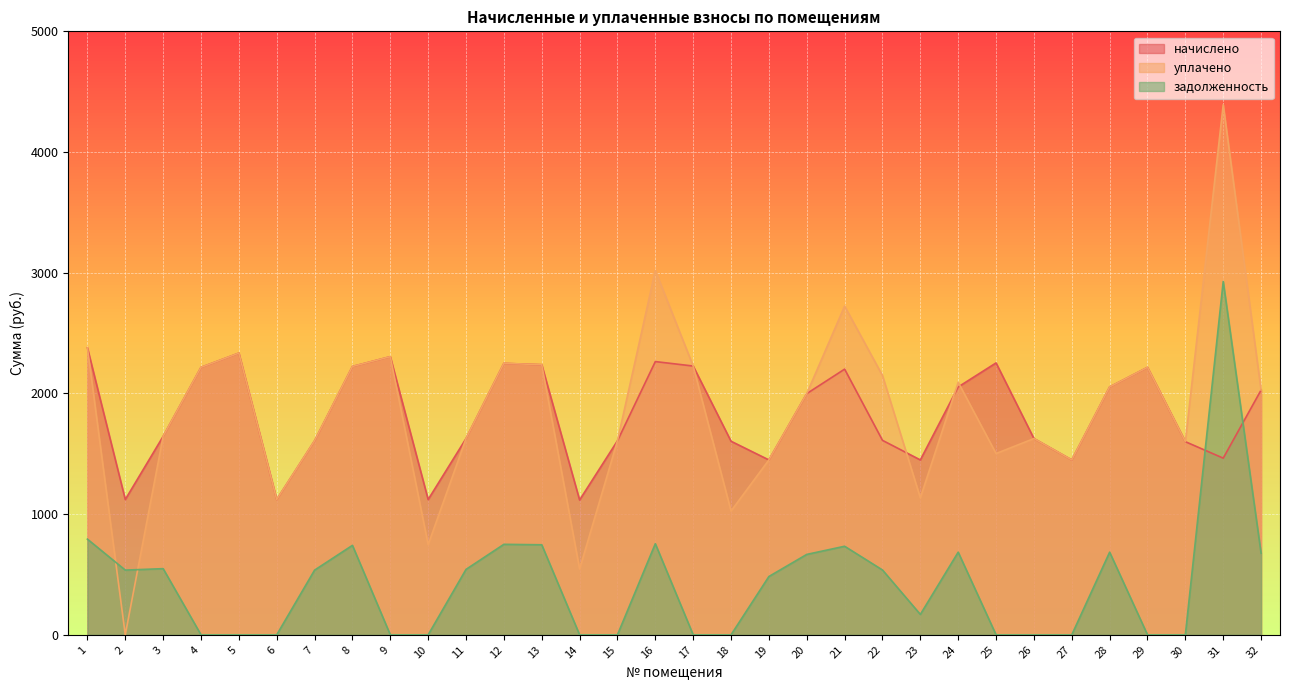

At which label does уплачено reach its peak?

31